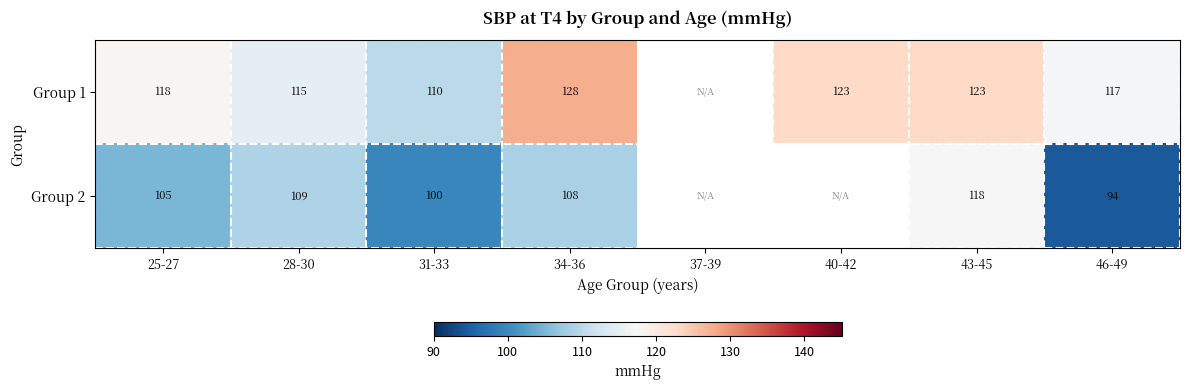

Which label corresponds to the smallest value in the chart?

46-49